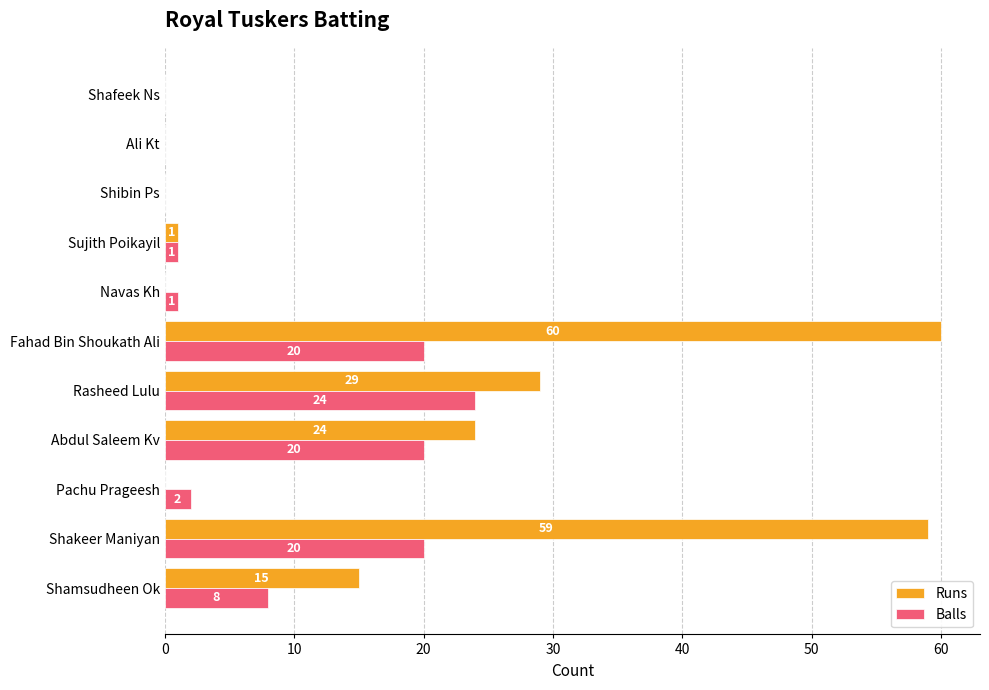

Between Navas Kh and Ali Kt, which series saw the biggest shift?

Balls